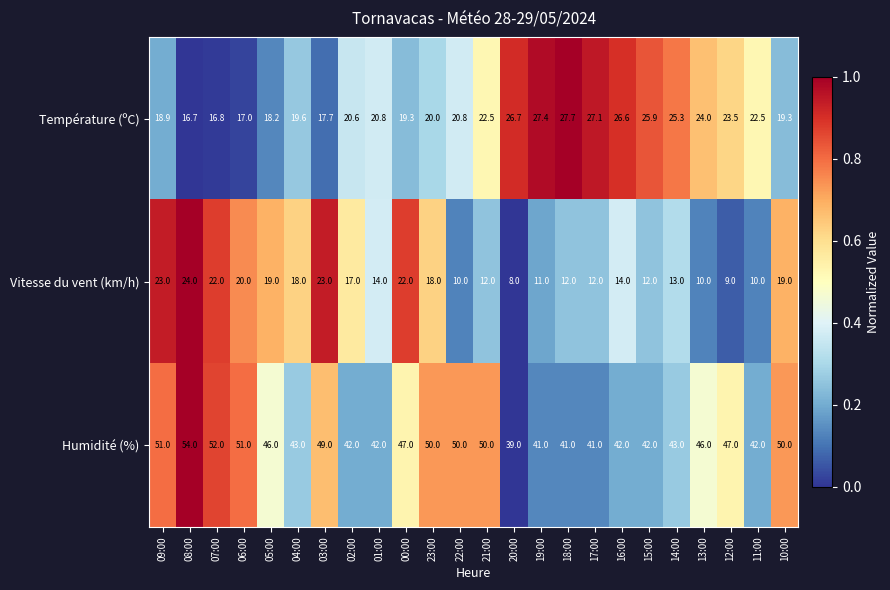

Rank the series by their maximum value, from highest to lowest.

Humidité (%), Température (ºC), Vitesse du vent (km/h)